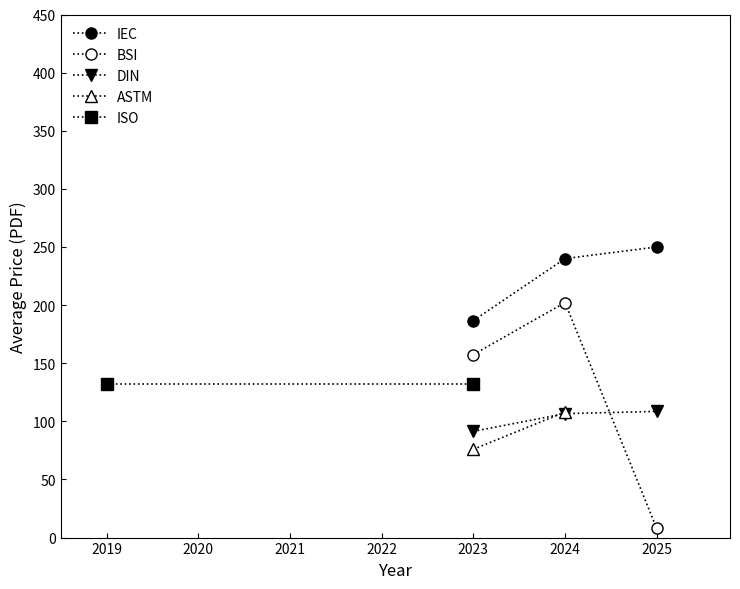

True or false: IEC (CHF) and ASTM (USD) intersect in this chart.

False